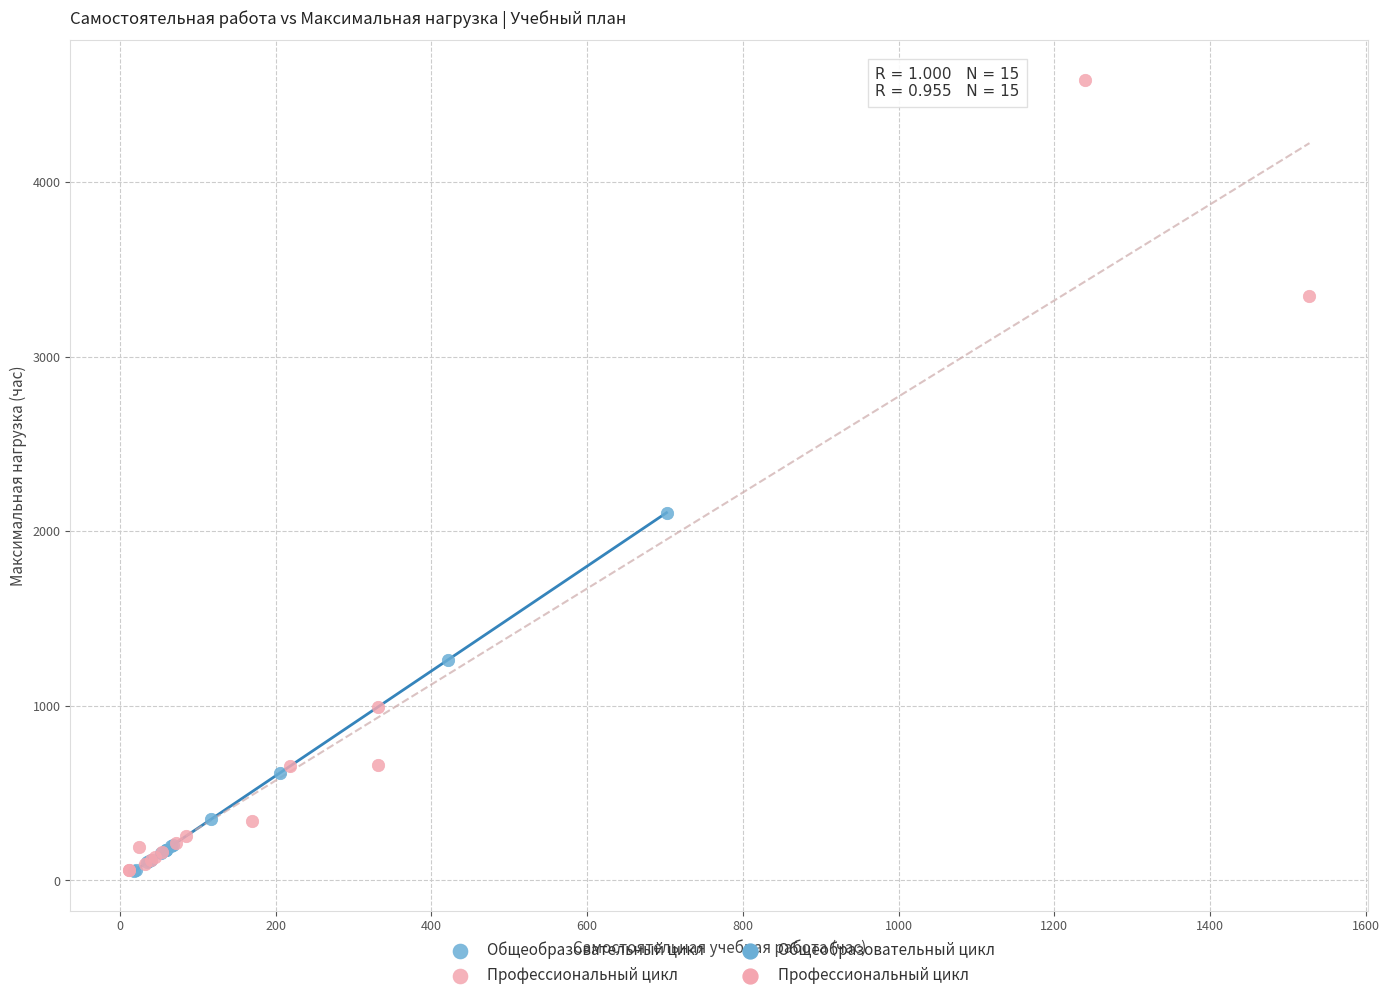

Which series has the largest Y range (max minus min)?

Профессиональный цикл